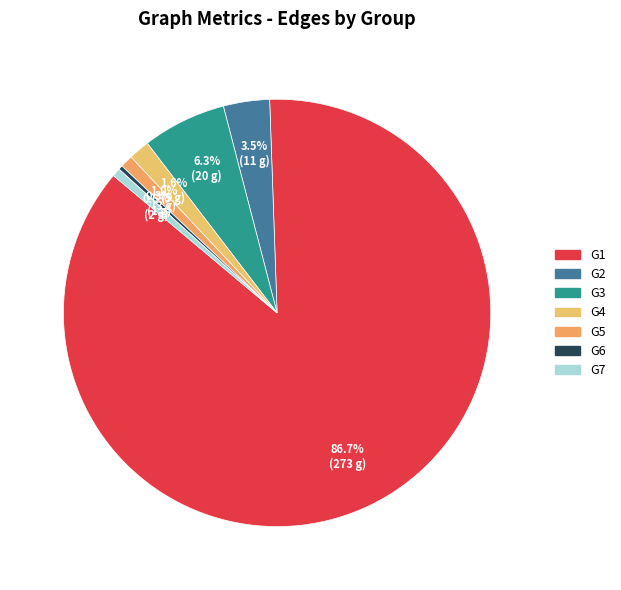

How many slices are in this pie chart?

7